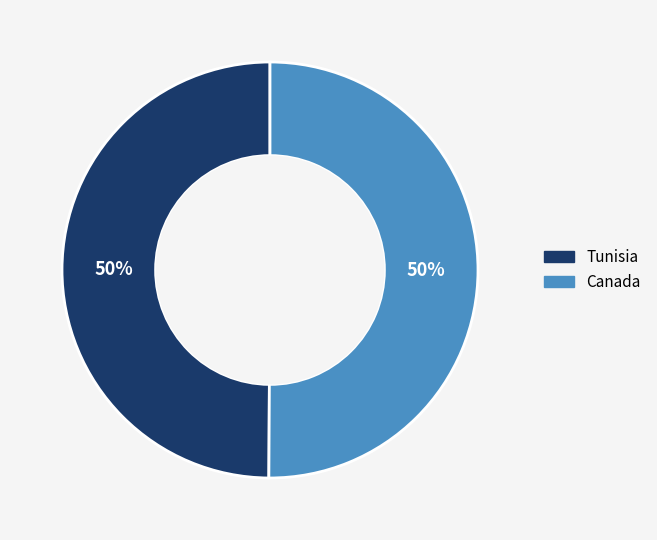

What percentage is the Canada slice, to the nearest percent?

50%